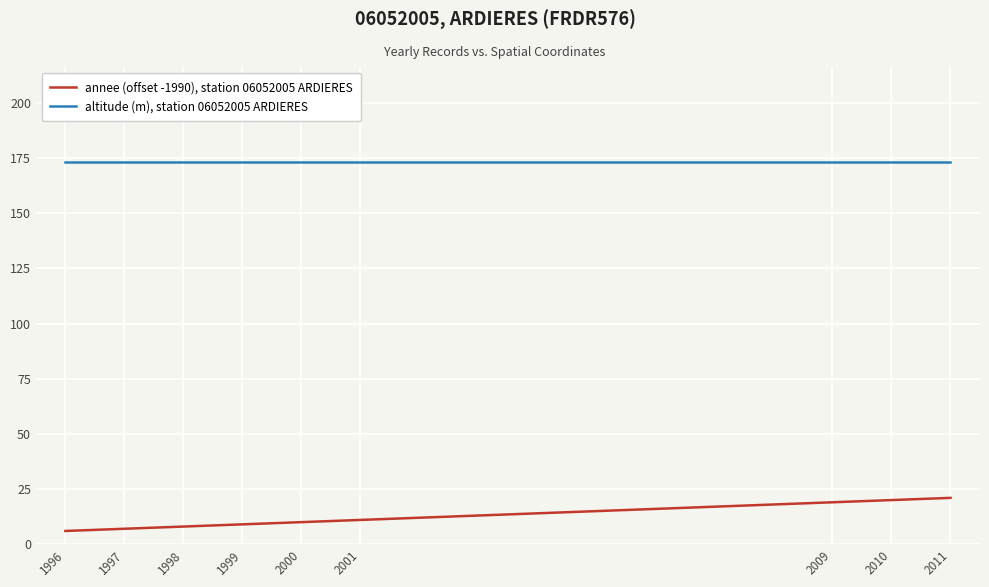

True or false: altitude (m), station 06052005 ARDIERES and annee (offset -1990), station 06052005 ARDIERES cross at least once.

False